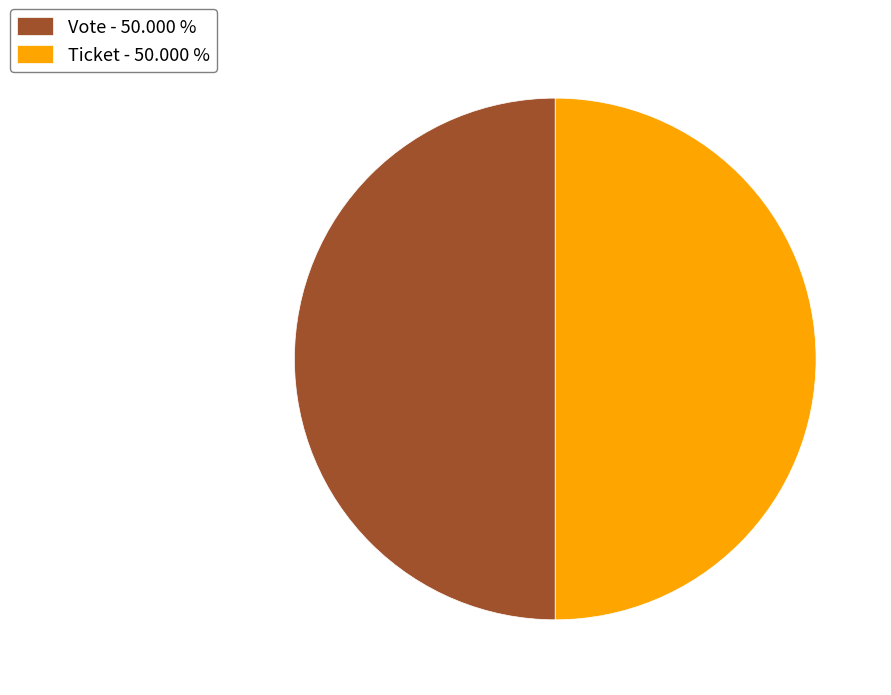

Do Vote - 50.000 % and Ticket - 50.000 % together represent more than half of the pie?

Yes